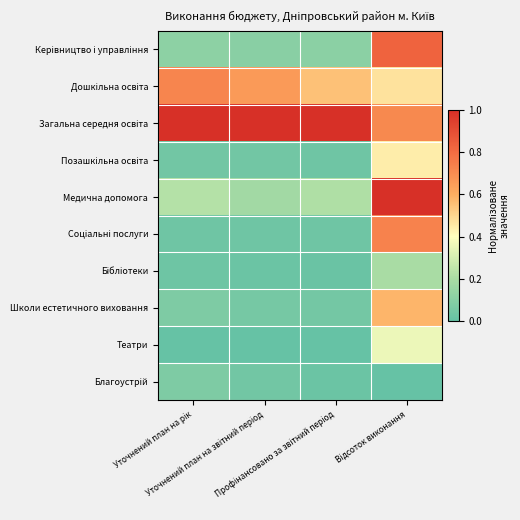

Between Відсоток виконання and Уточнений план на звітний період, which is larger?

Відсоток виконання